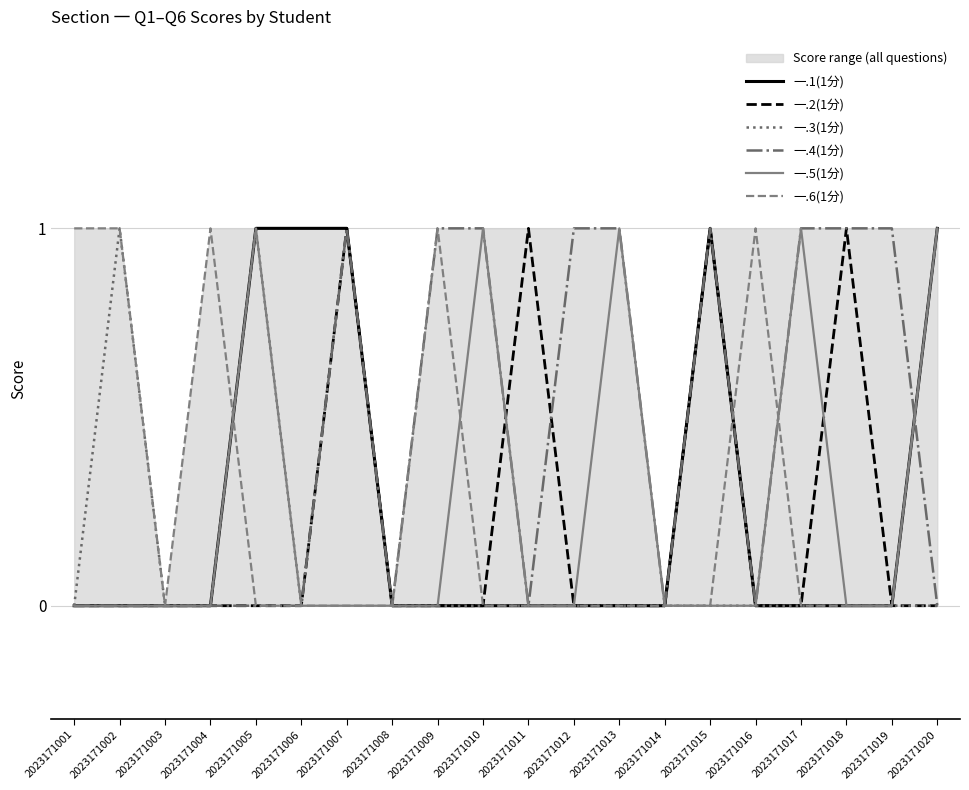

How many values in 一.6(1分) are above zero?

6